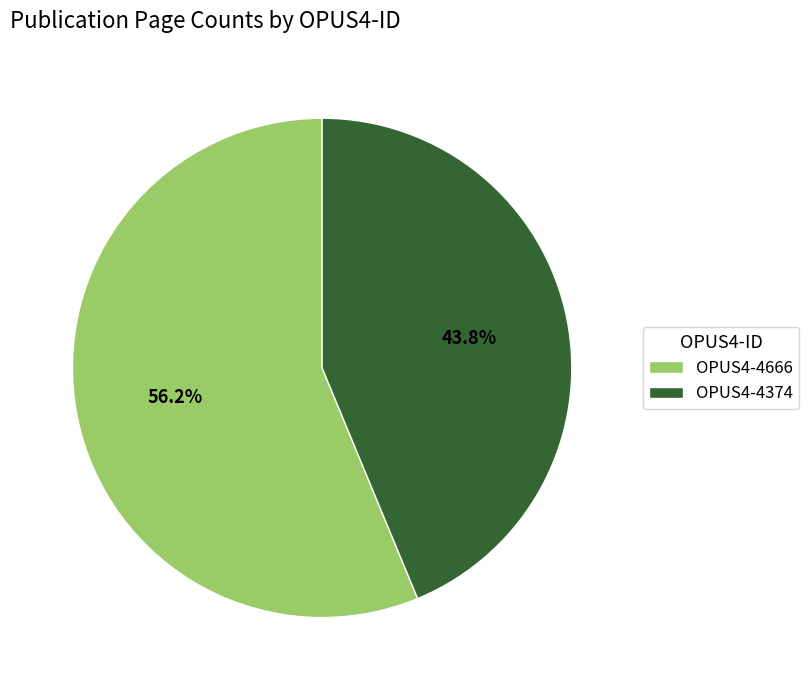

How many segments does this pie chart have?

2